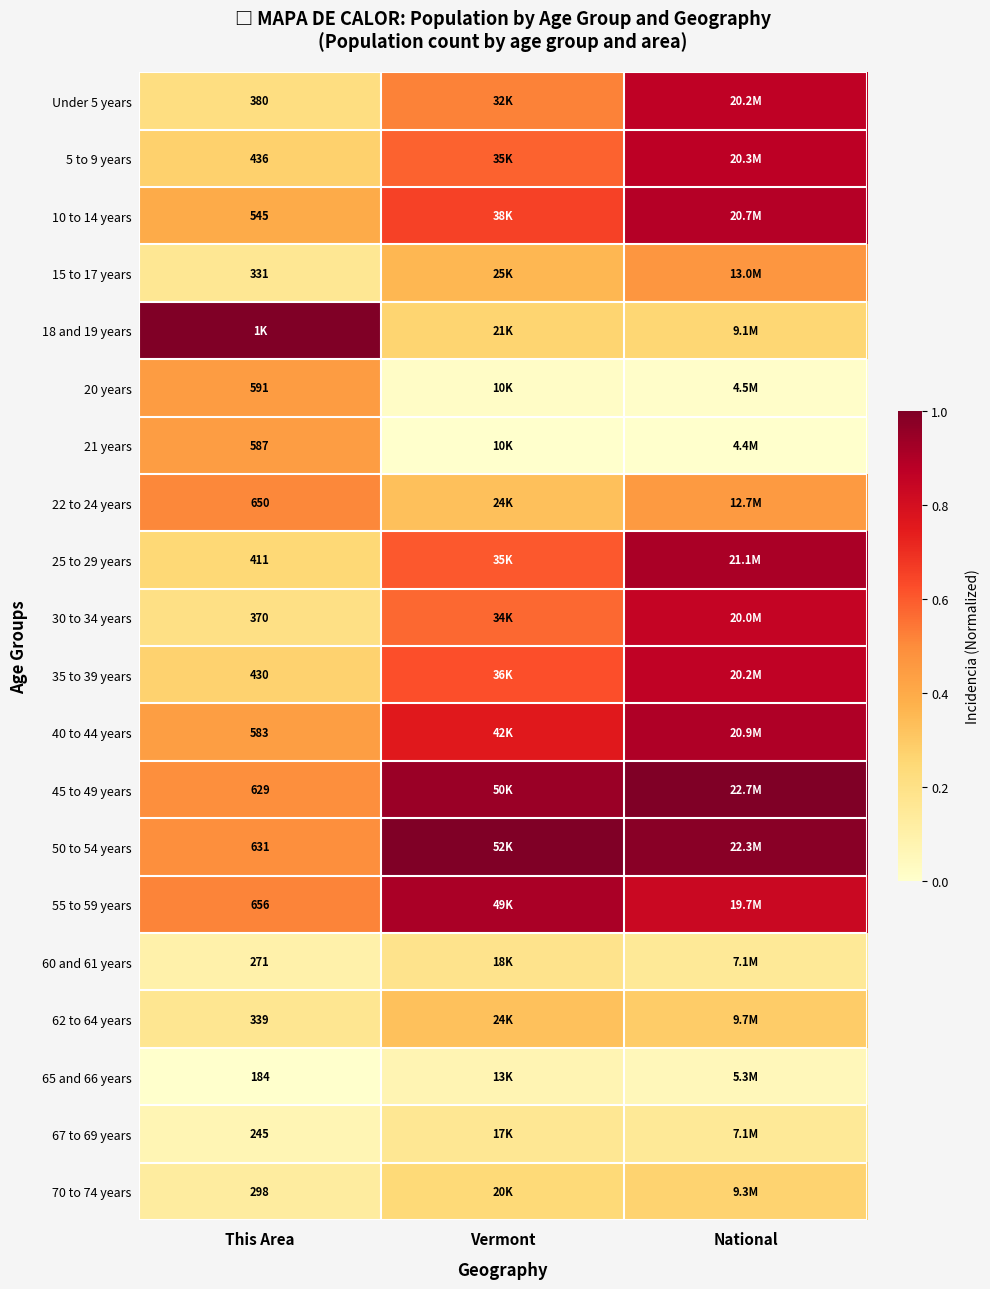

What value does the 50 to 54 years series have at This Area?

0.5